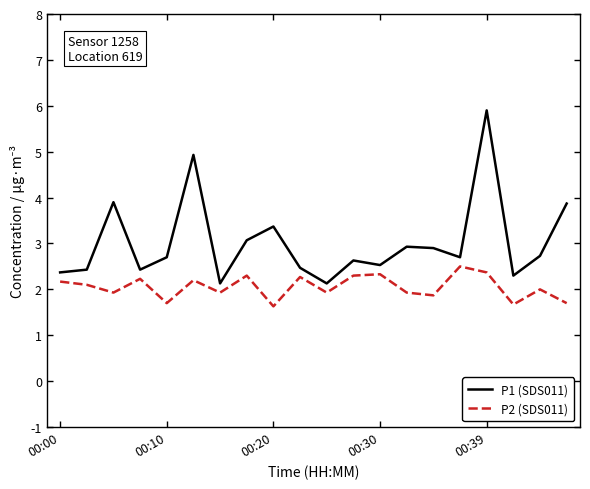

Which series has the largest total across all categories?

P1 (SDS011)